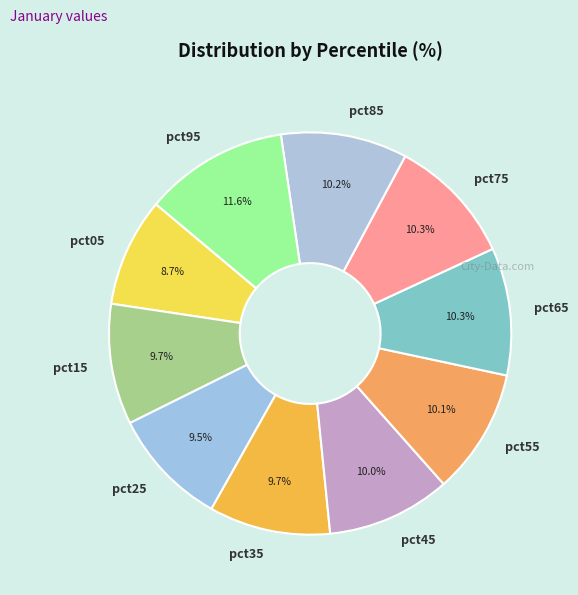

How many segments does this pie chart have?

10